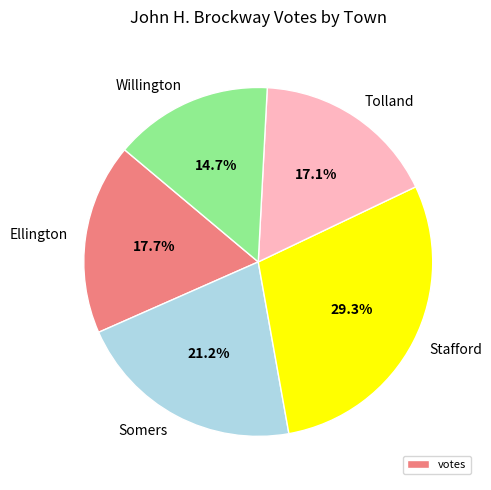

True or false: Willington accounts for 1% of the total.

False